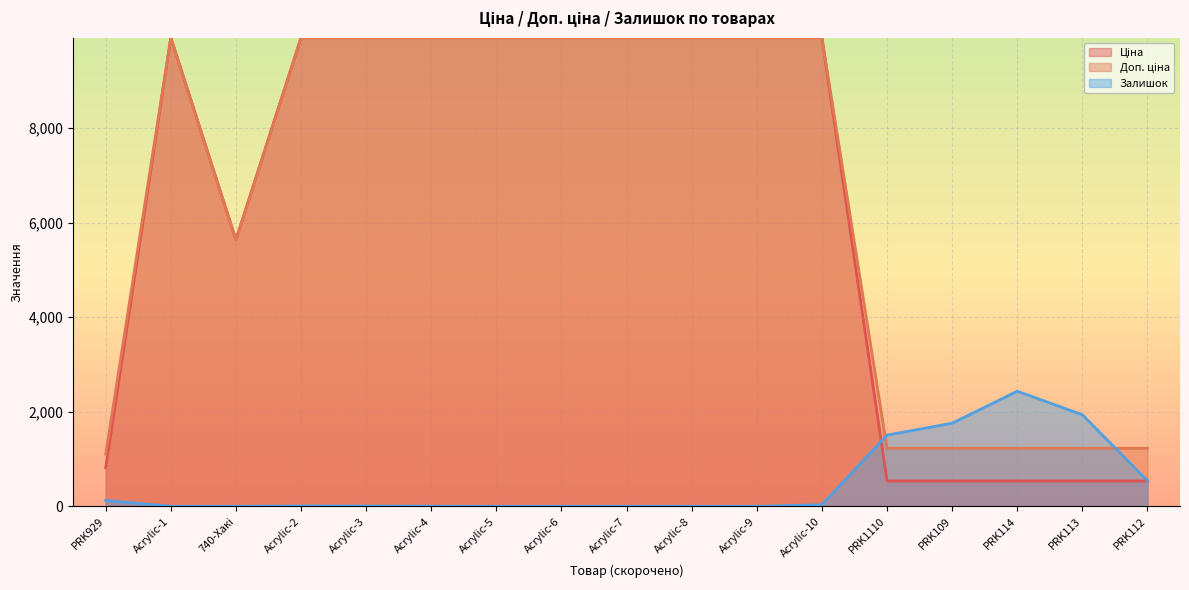

How many lines are shown in the chart?

3